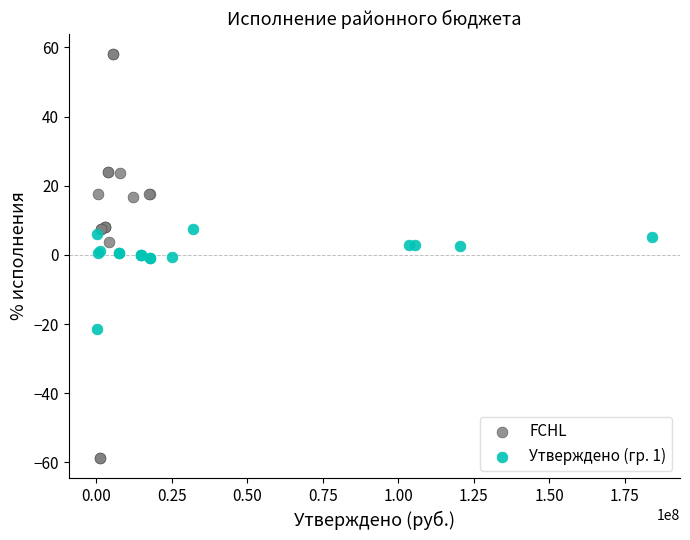

Which series reaches the minimum Y coordinate?

FCHL